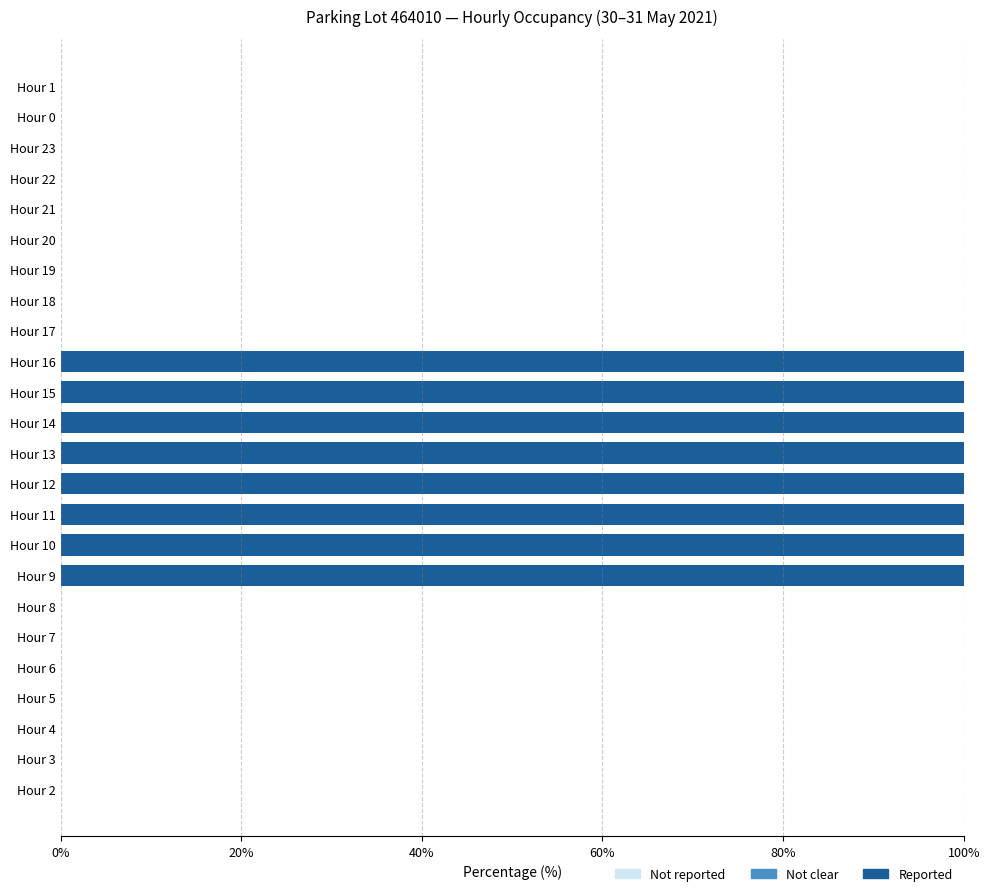

How many distinct data groups are displayed?

1